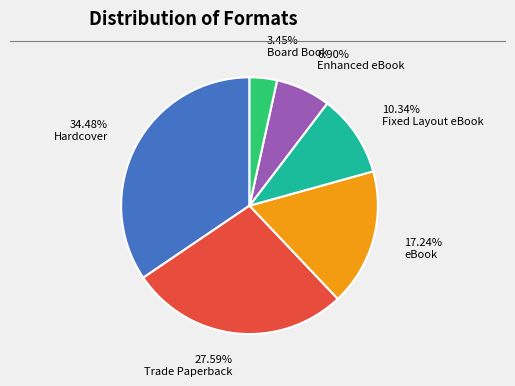

Is there a majority slice in this chart?

No